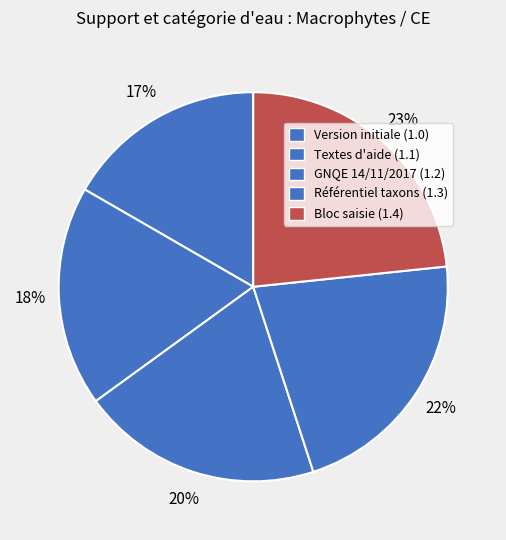

How many slices are in this pie chart?

5